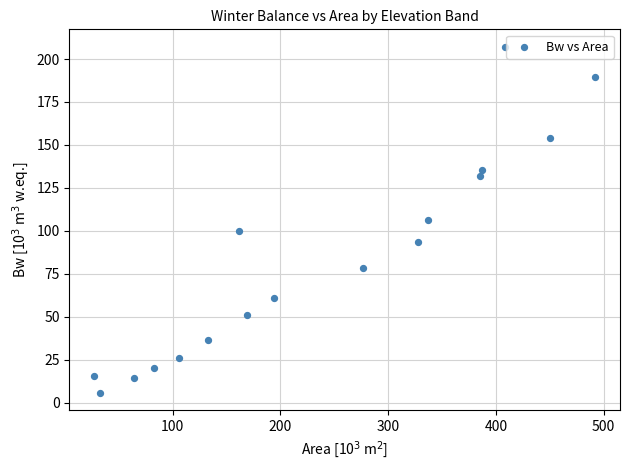

What is the range of Y values (max minus min)?

201.3